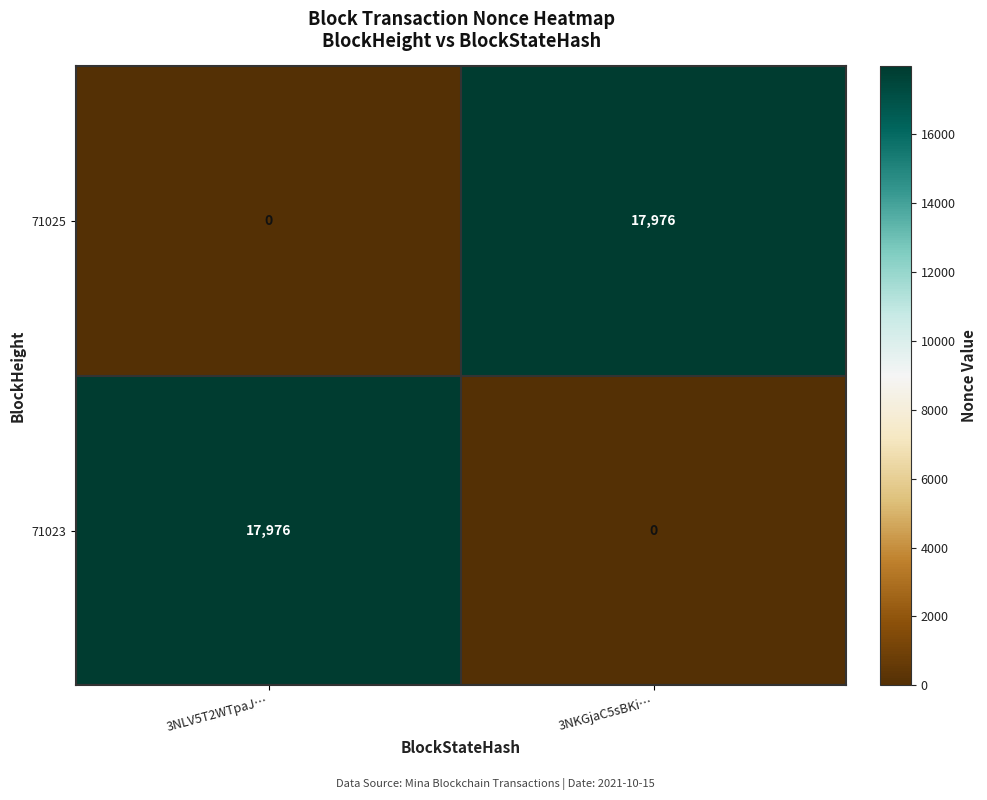

What is the total value across all series at 3NKGjaC5sBKi…?

17976